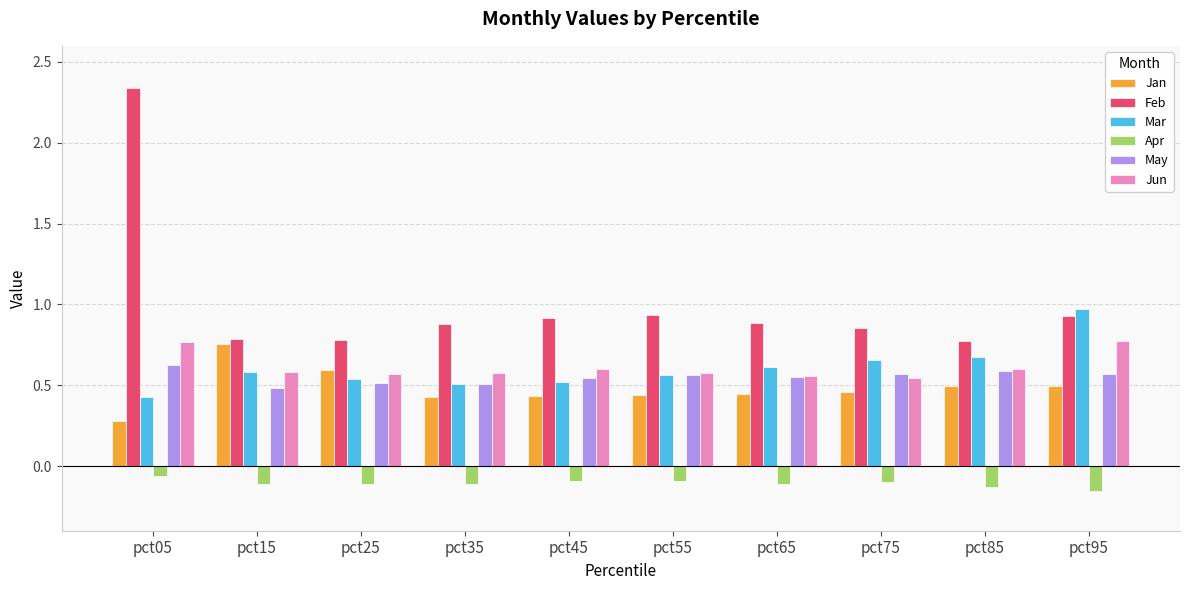

What is the sum of the Feb values at pct95 and pct55?

1.9